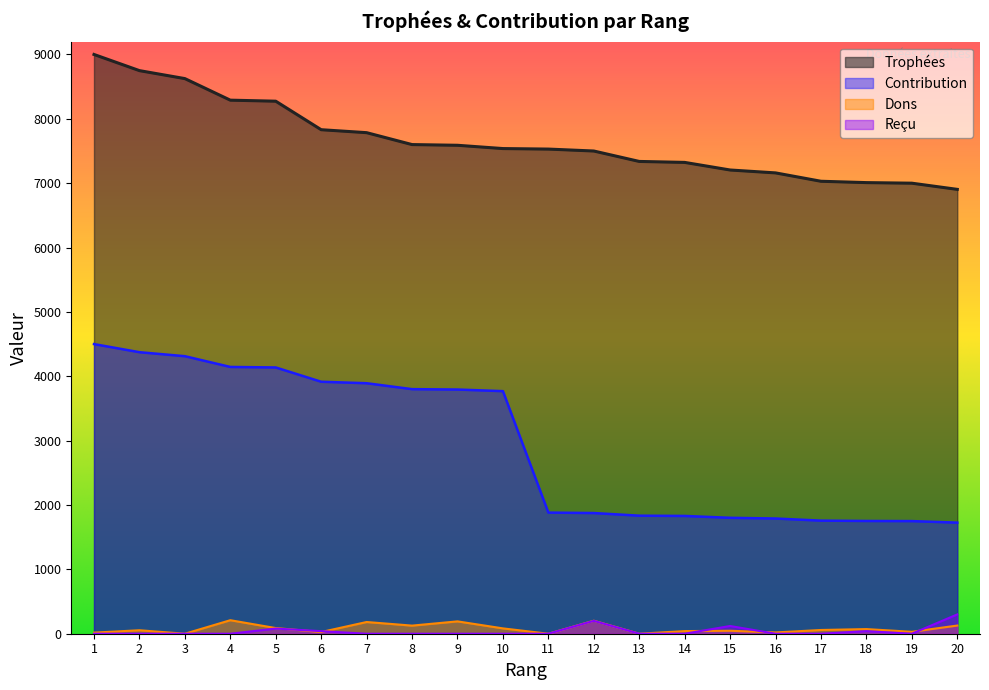

What are all the series names shown in the legend?

Trophées, Contribution, Dons, Reçu